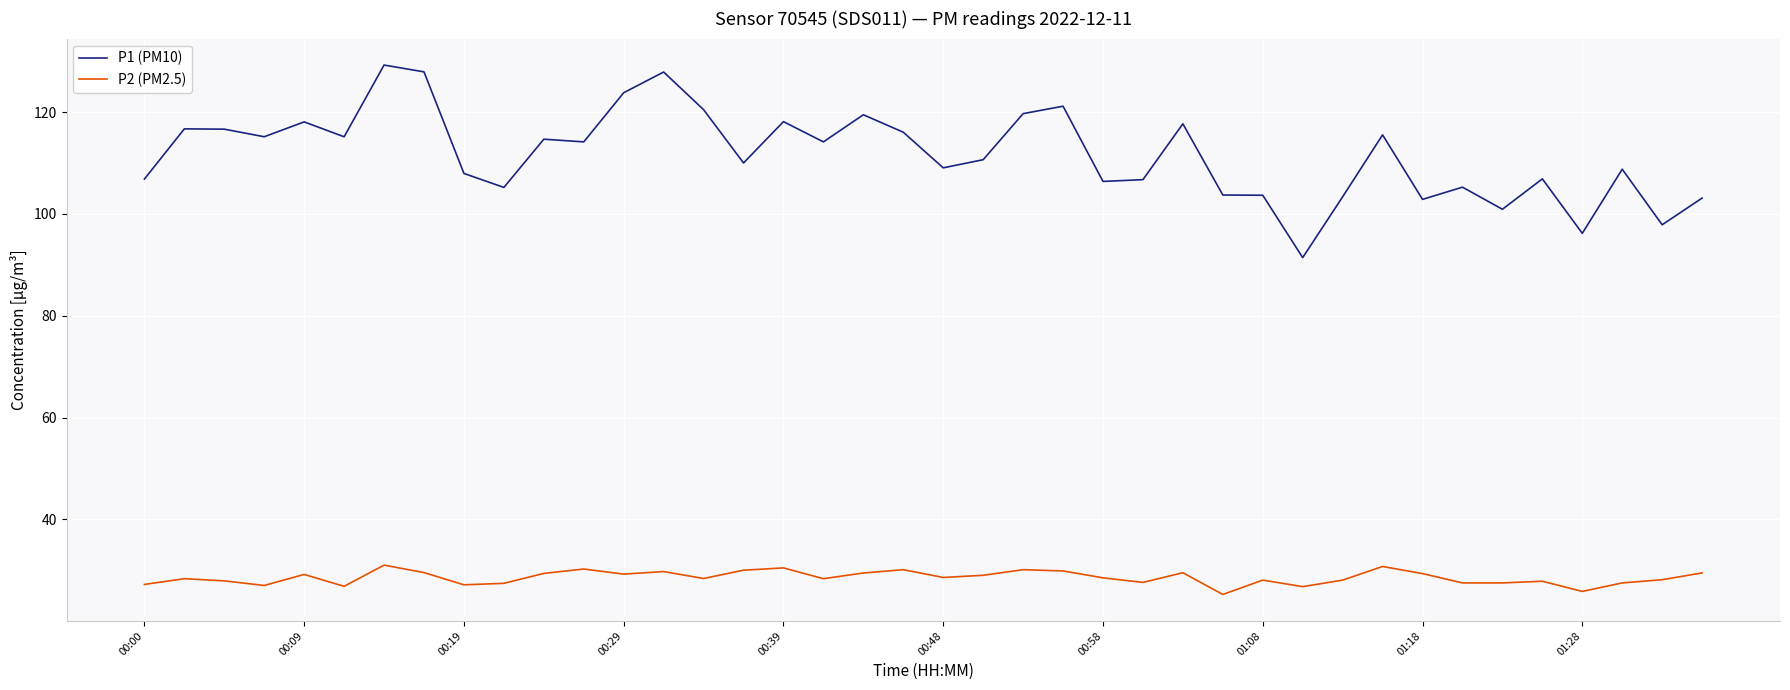

What is the difference between the maximum and minimum values in the P1 (PM10) series?

37.8